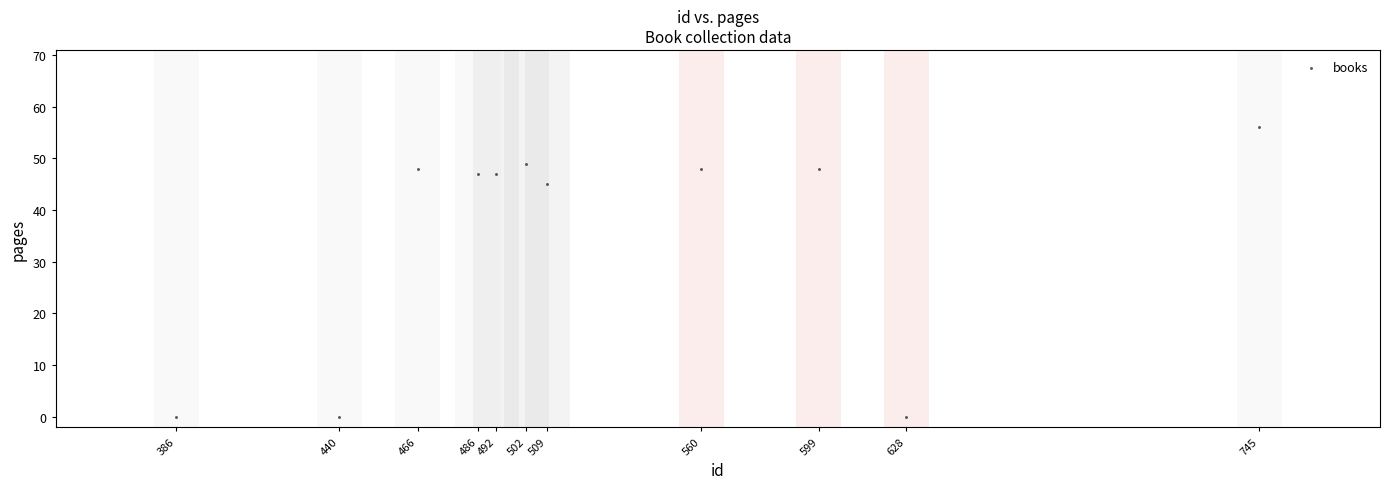

What Y value in the scatter plot is closest to 28?

45